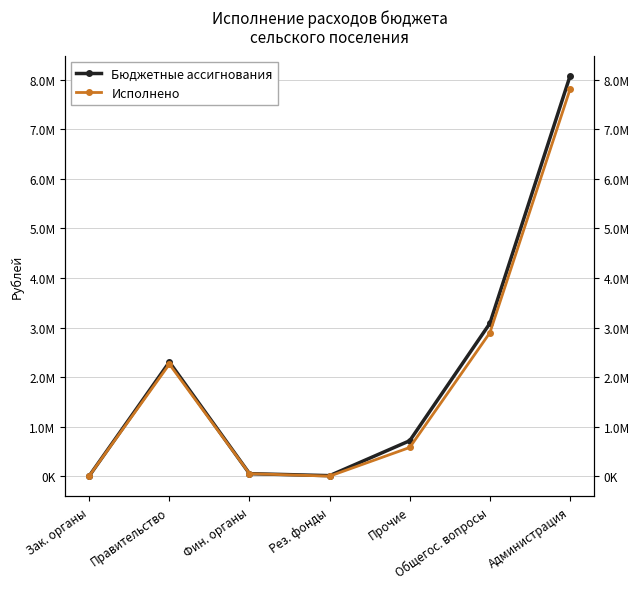

Reading right to left, list all the values displayed in this chart.

Бюджетные ассигнования: Администрация=8074860.1	Общегос. вопросы=3084231.4	Прочие=715497.4	Рез. фонды=10000.0	Фин. органы=50000.0	Правительство=2303734.0	Зак. органы=5000.0
Исполнено: Администрация=7807830.4	Общегос. вопросы=2895002.1	Прочие=578949.5	Рез. фонды=0.0	Фин. органы=50000.0	Правительство=2261352.6	Зак. органы=4700.0